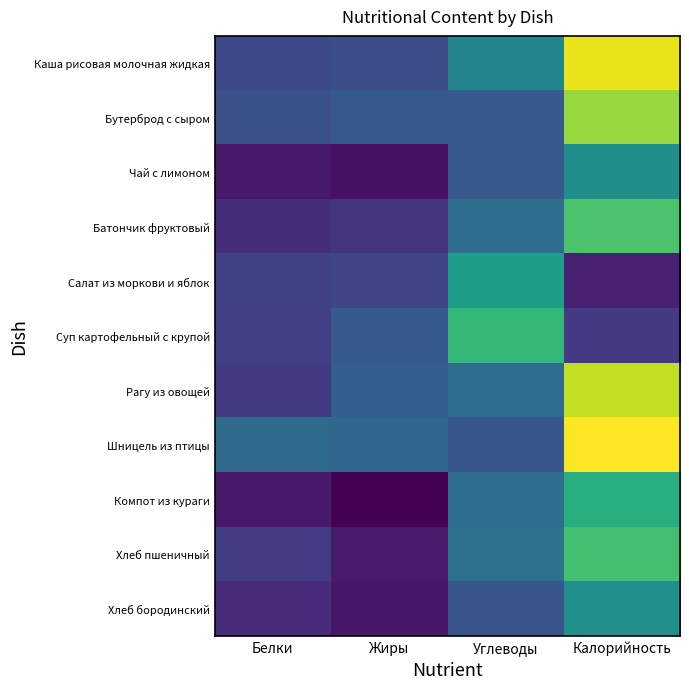

Count the number of data series in this chart.

11